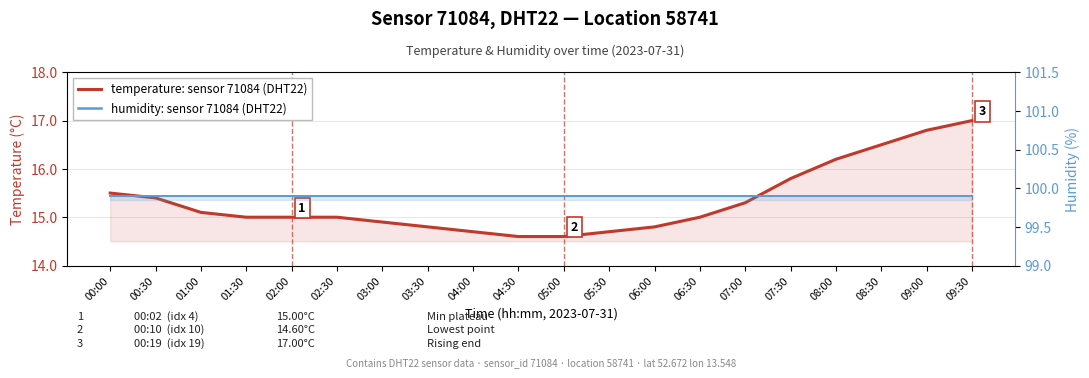

True or false: temperature: sensor 71084 and Humidity (%) cross at least once.

False